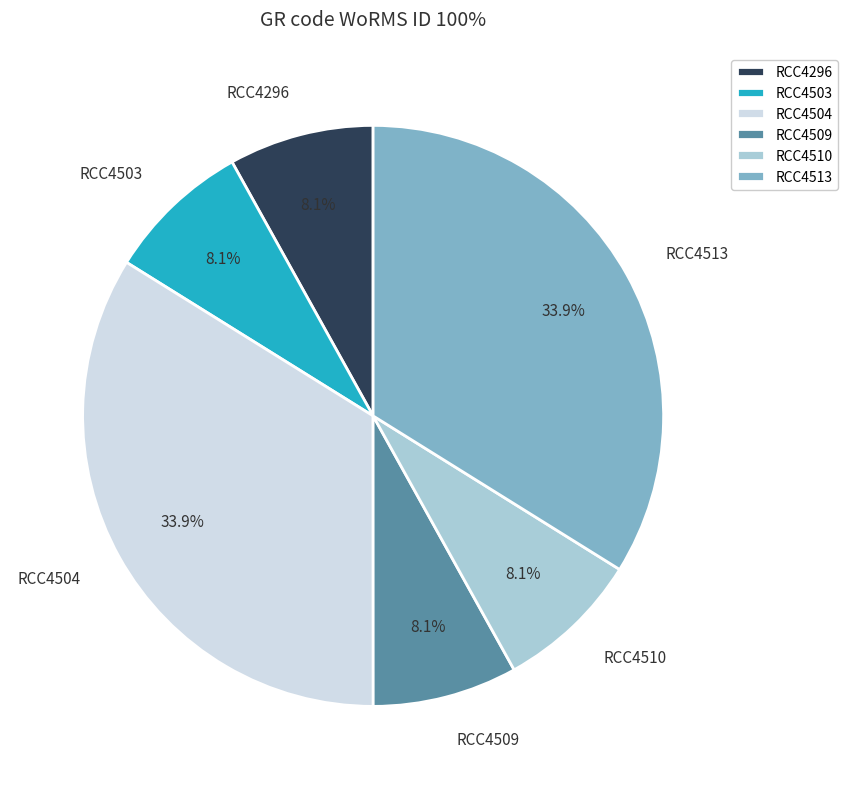

What percentage is NOT represented by RCC4509?

91.9%